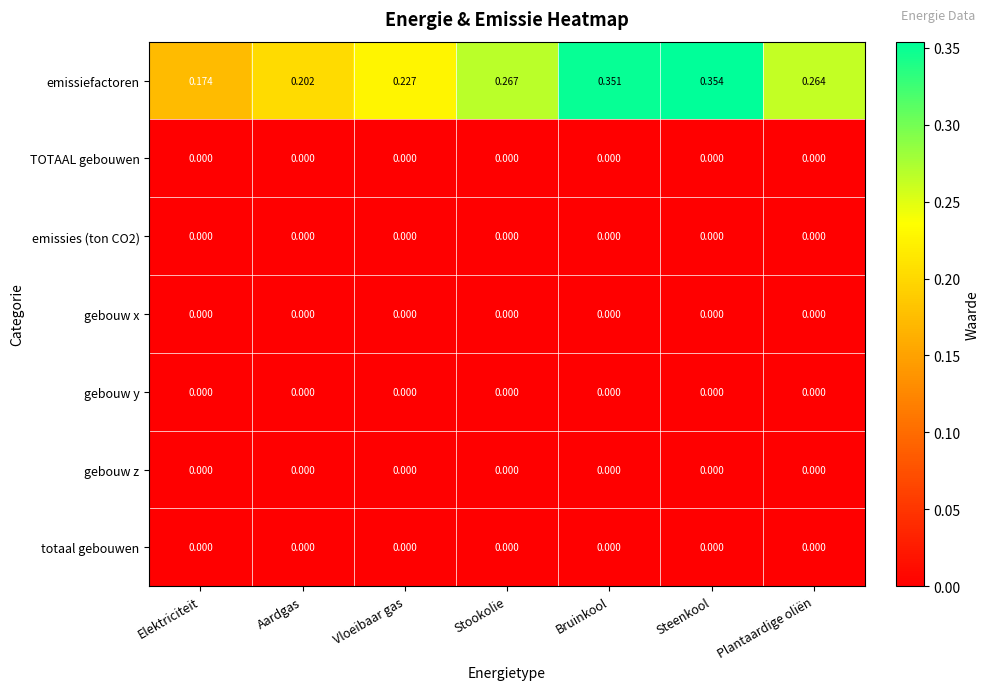

List the labels in order of emissiefactoren value, largest first.

Steenkool, Bruinkool, Stookolie, Plantaardige oliën, Vloeibaar gas, Aardgas, Elektriciteit